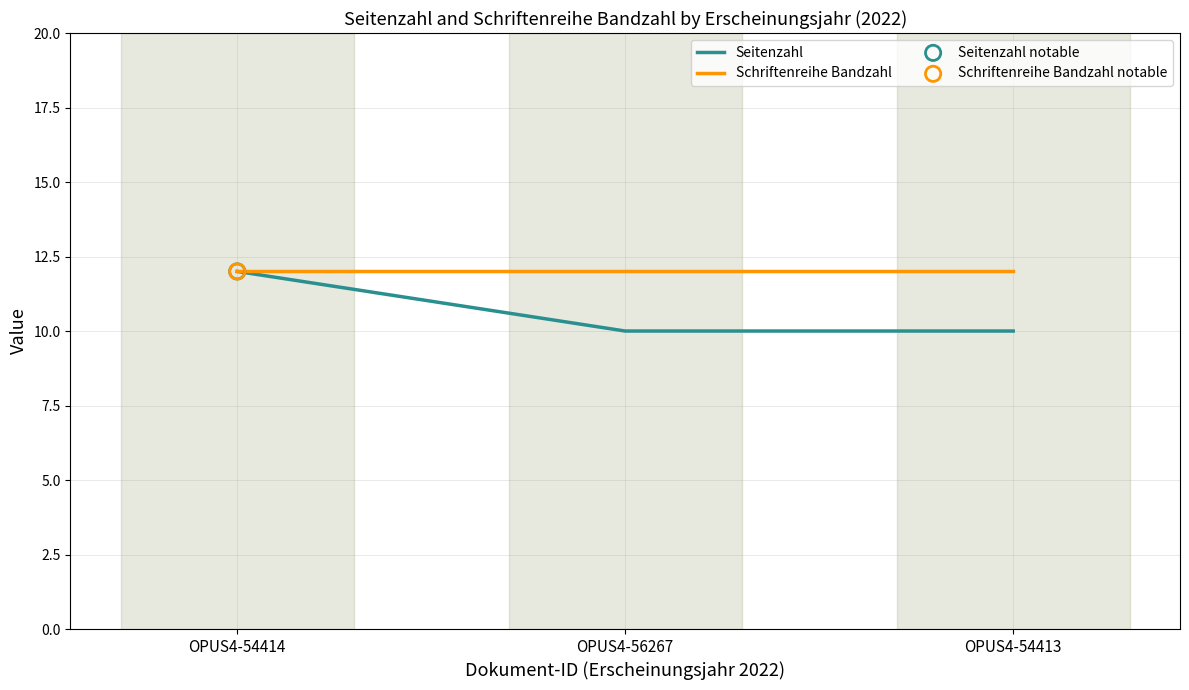

Is the value of Seitenzahl at OPUS4-54413 greater than the value of Schriftenreihe Bandzahl at OPUS4-56267?

No